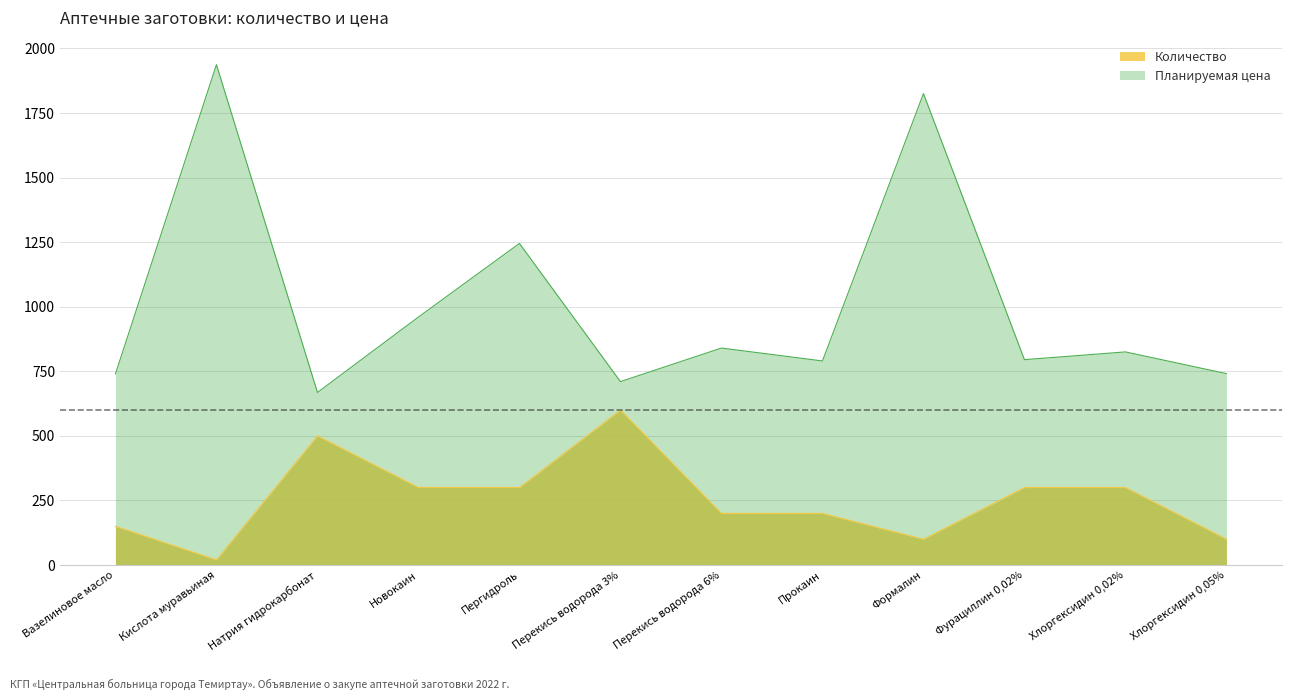

At which category does Планируемая цена reach its first local valley?

Натрия гидрокарбонат